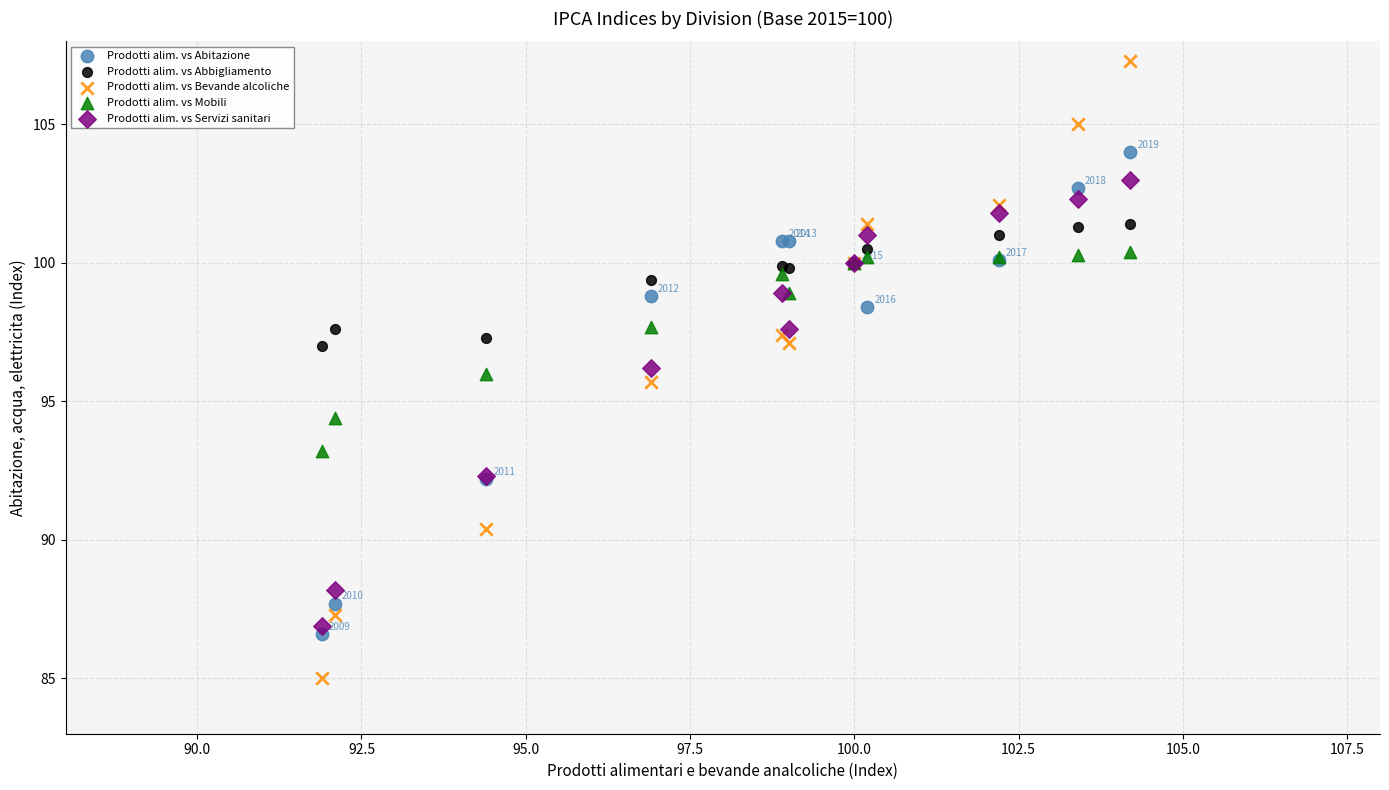

Which series has the largest Y range (max minus min)?

Prodotti alim. vs Bevande alcoliche